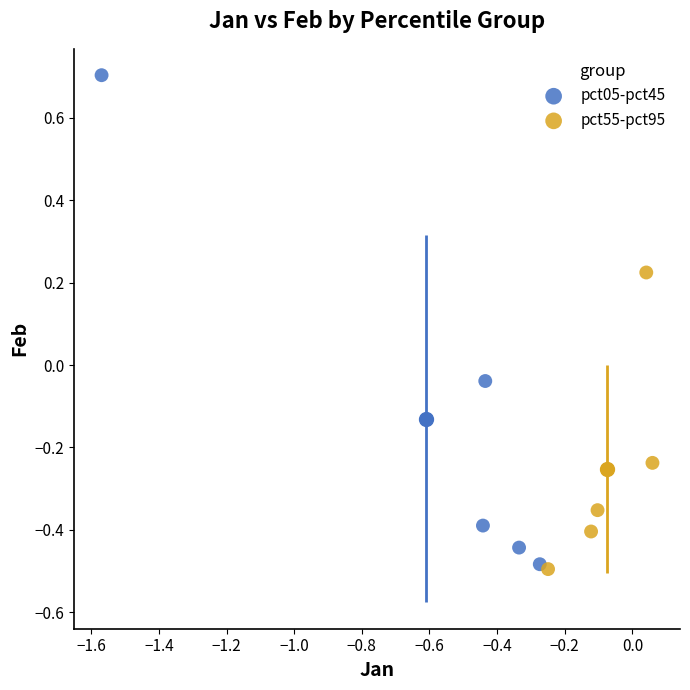

Which series reaches the maximum Y coordinate?

pct05-pct45